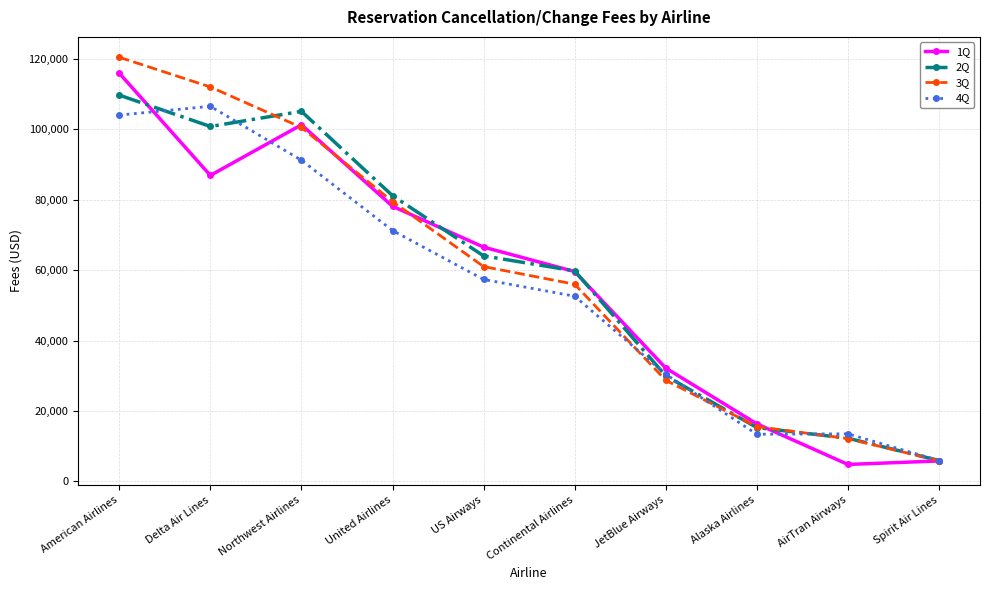

What is the maximum value shown in the chart?

120394